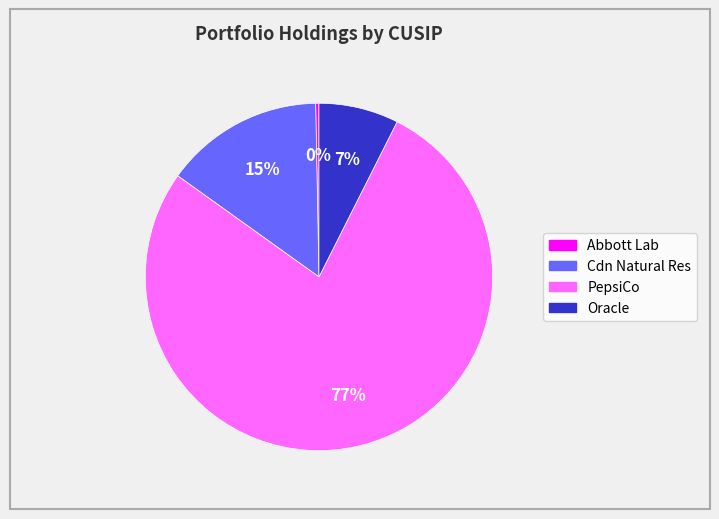

The PepsiCo slice represents 77% of the pie. True or false?

True